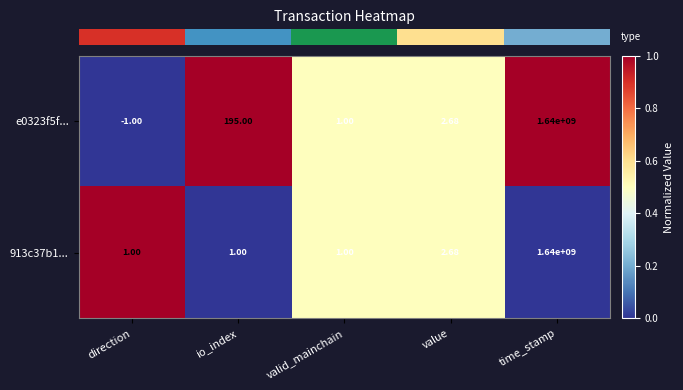

Where is 913c37b1... nearest to the value 820000000?

value